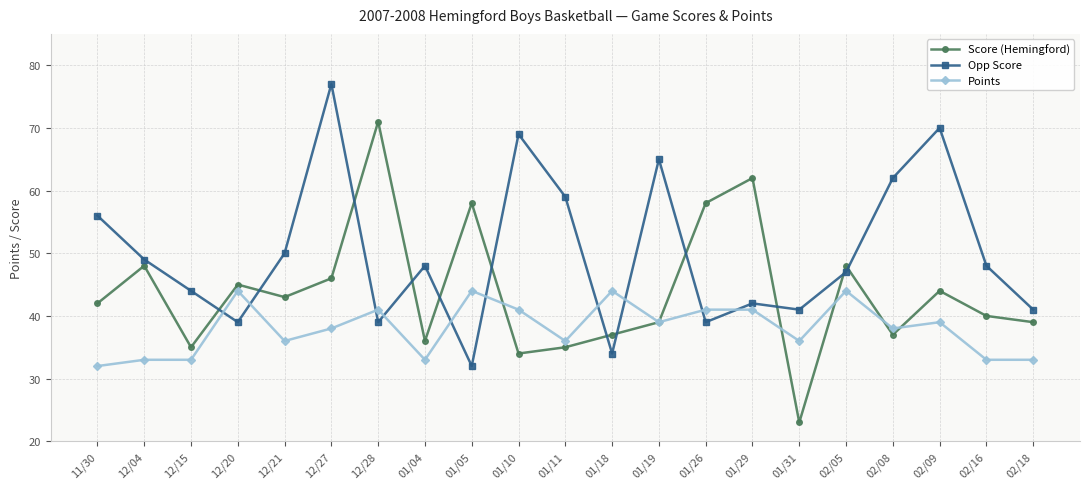

What position from the left is 02/08?

18